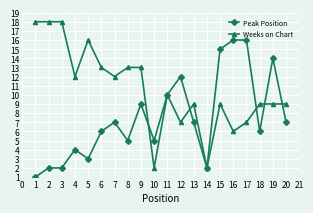

At which label does Weeks on Chart first exceed 10?

1